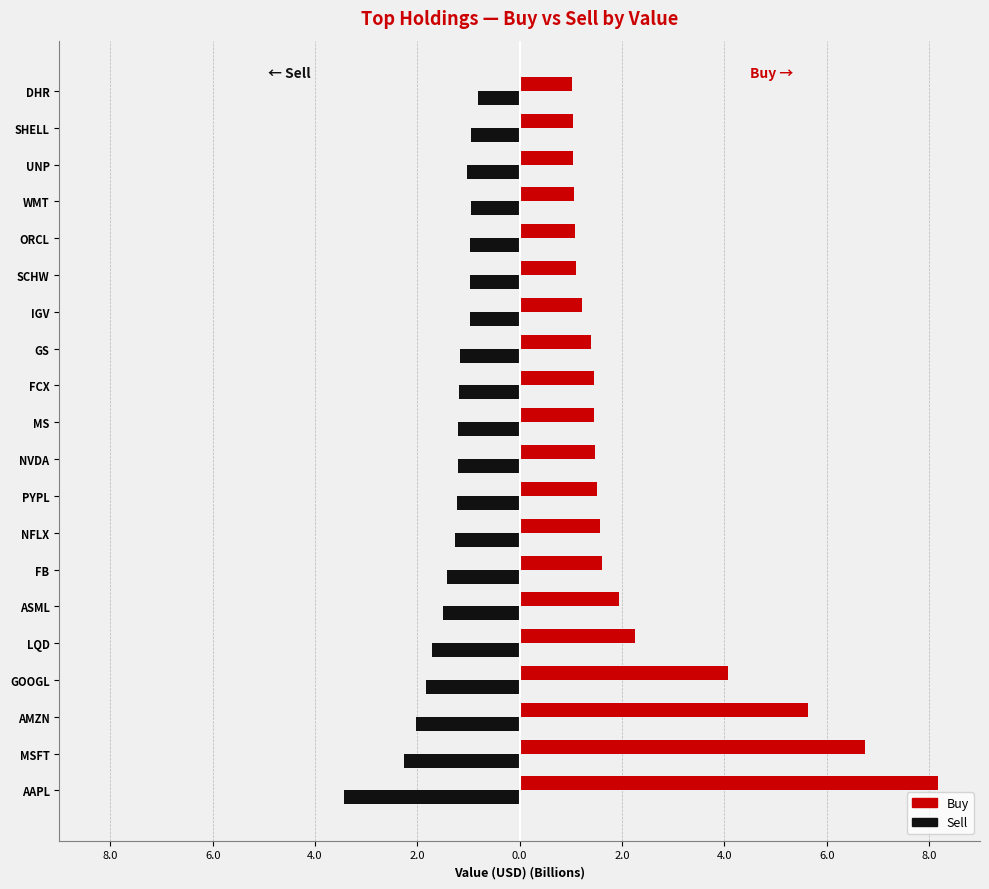

Reading left to right, what are all the values shown in this chart?

Buy: 8.2	6.8	5.6	4.1	2.3	1.9	1.6	1.6	1.5	1.5	1.5	1.5	1.4	1.2	1.1	1.1	1.1	1.0	1.0	1.0
Sell: -3.4	-2.3	-2.0	-1.8	-1.7	-1.5	-1.4	-1.3	-1.2	-1.2	-1.2	-1.2	-1.2	-1.0	-1.0	-1.0	-1.0	-1.0	-0.9	-0.8